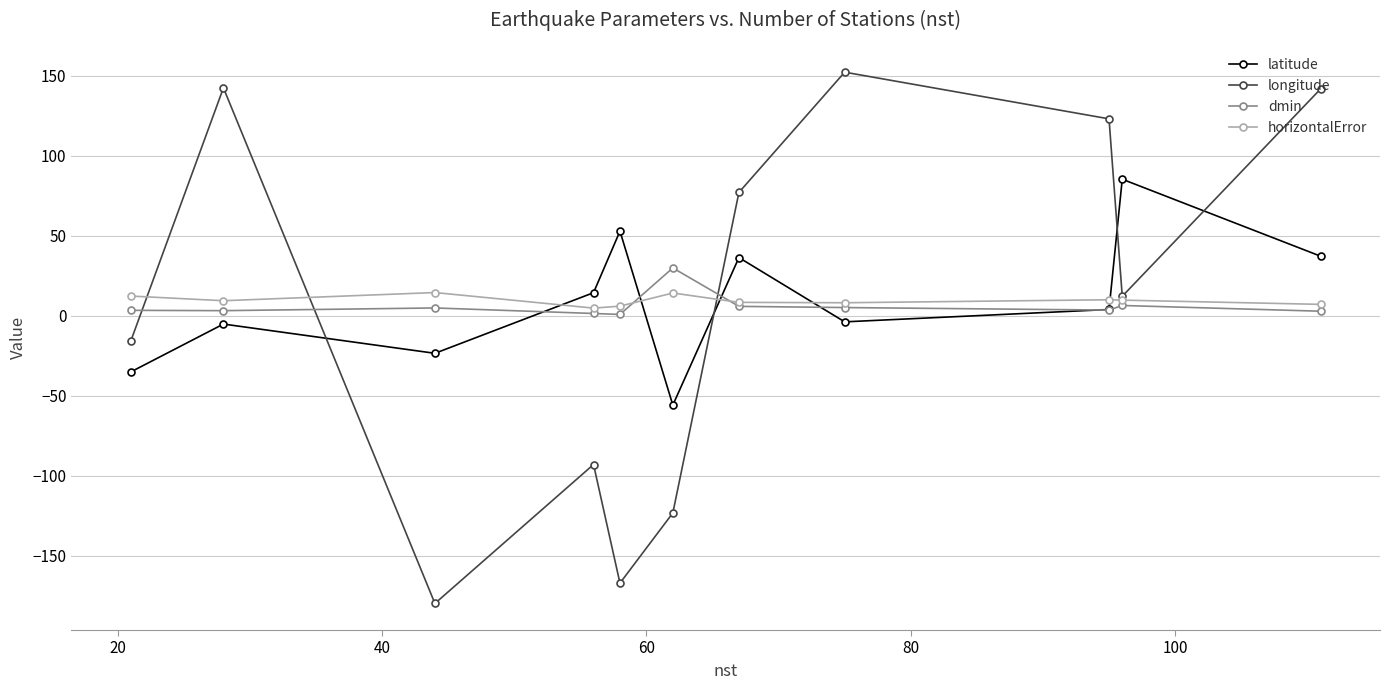

How many lines are shown in the chart?

4